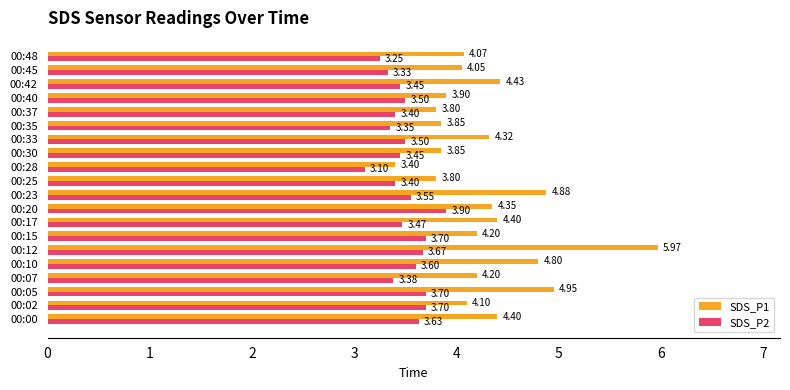

What are all the series names shown in the legend?

SDS_P1, SDS_P2